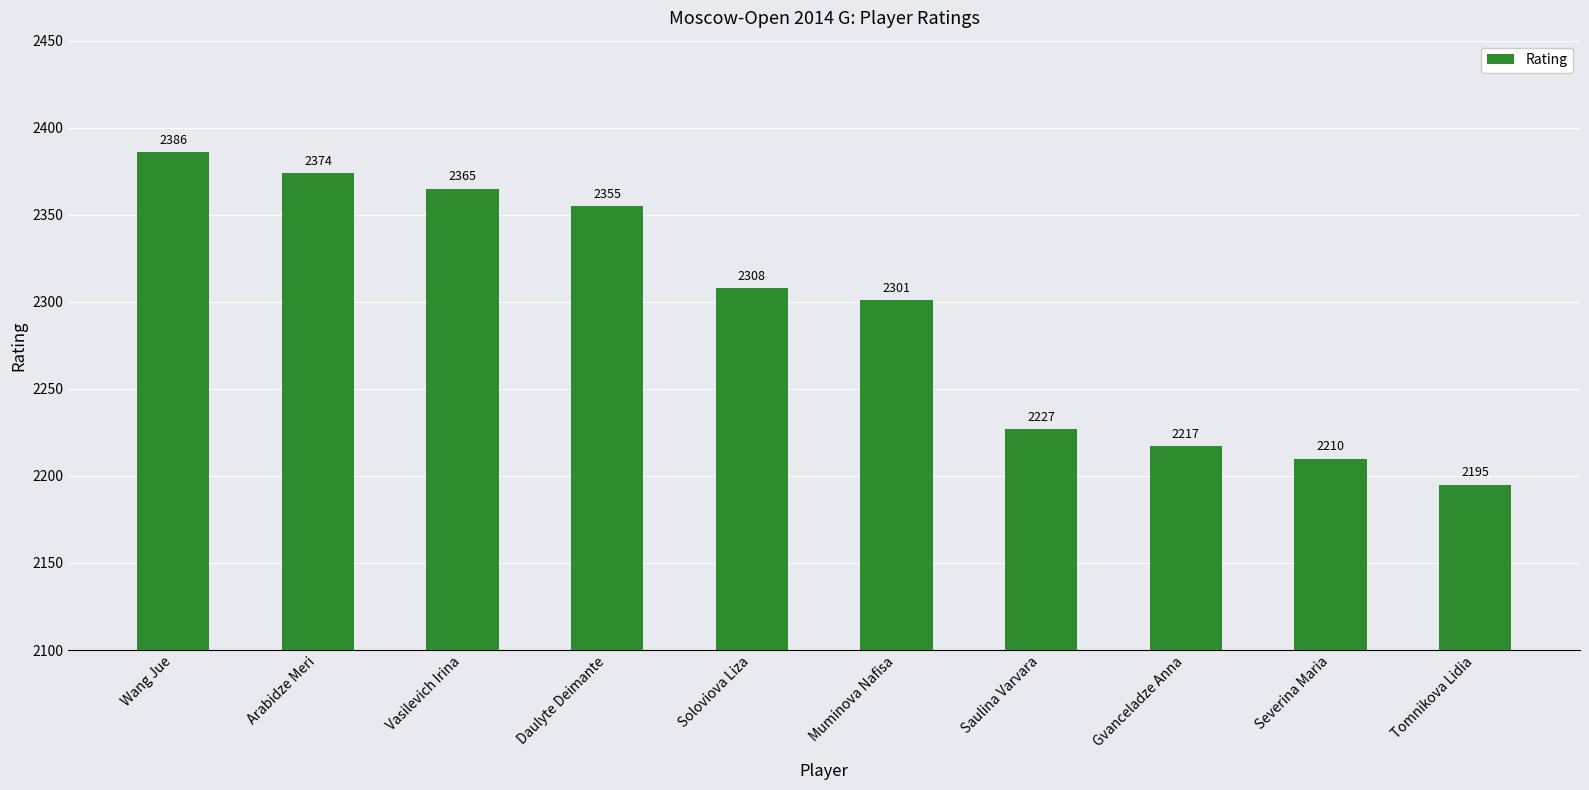

Rank the categories by value from lowest to highest.

Tomnikova Lidia, Severina Maria, Gvanceladze Anna, Saulina Varvara, Muminova Nafisa, Soloviova Liza, Daulyte Deimante, Vasilevich Irina, Arabidze Meri, Wang Jue